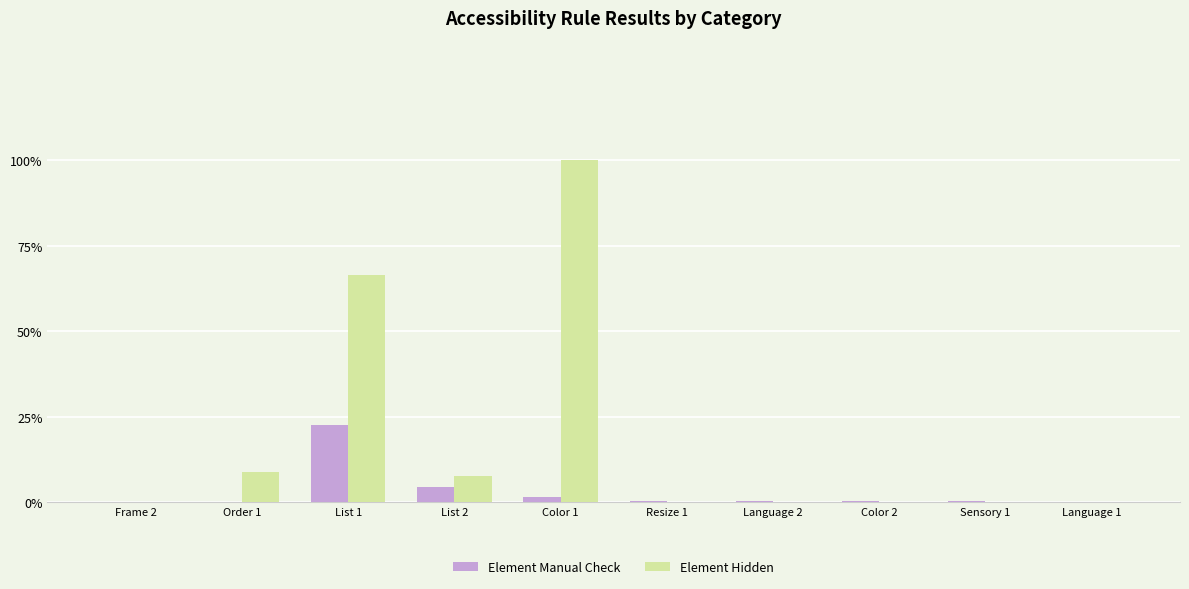

Is it true that Element Hidden equals 151 at Language 1?

False